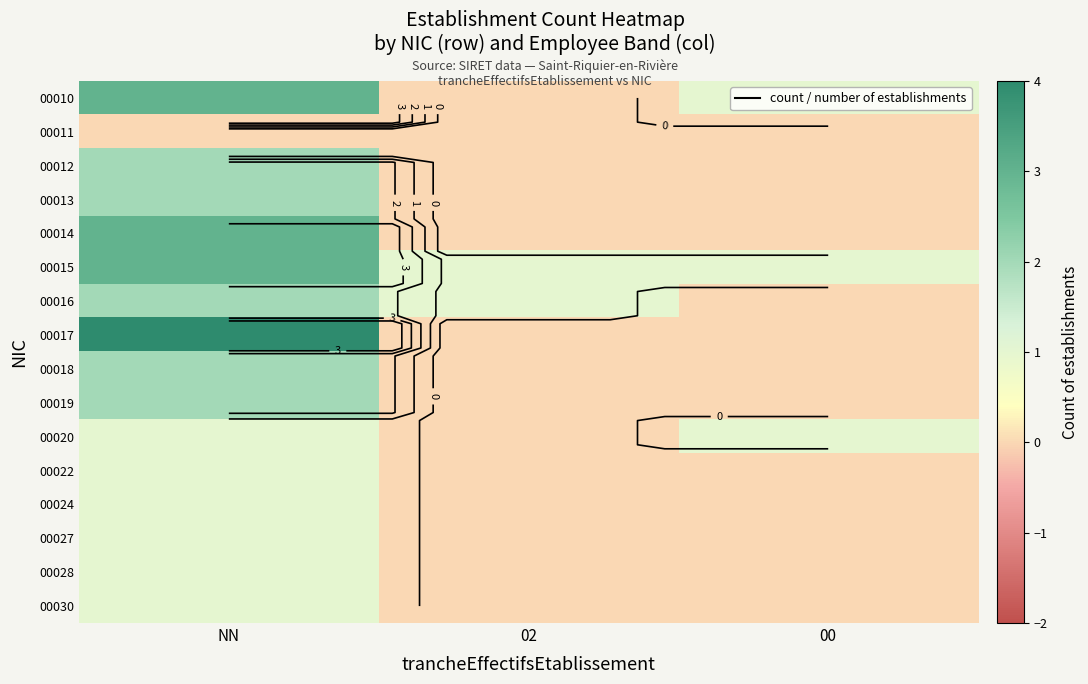

At NN, list the series in order from smallest to largest.

00011, 00020, 00022, 00024, 00027, 00028, 00030, 00012, 00013, 00016, 00018, 00019, 00010, 00014, 00015, 00017